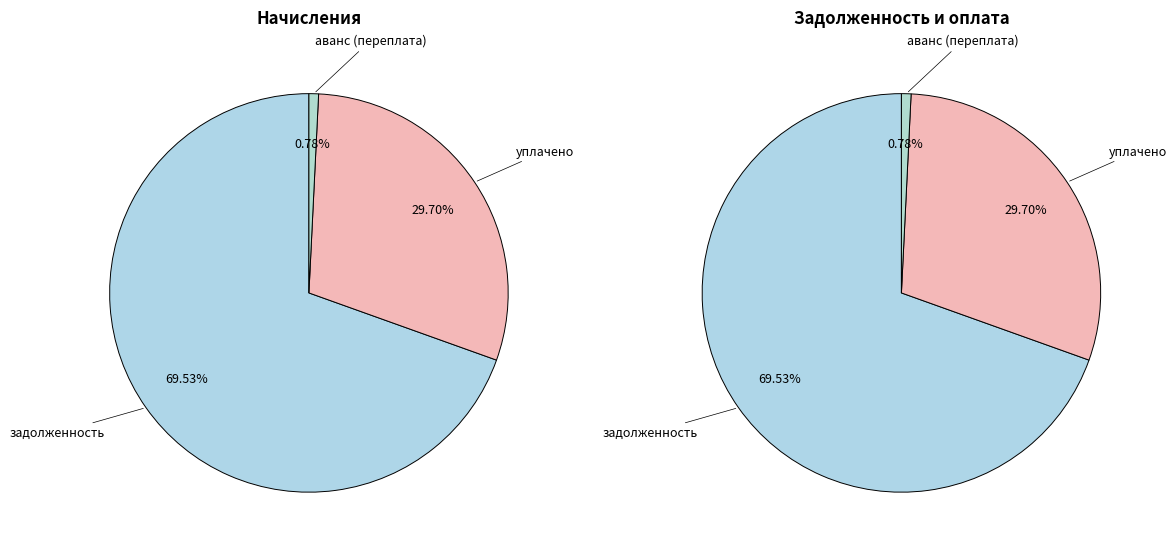

Is it true that 3 is 3% of the pie?

True